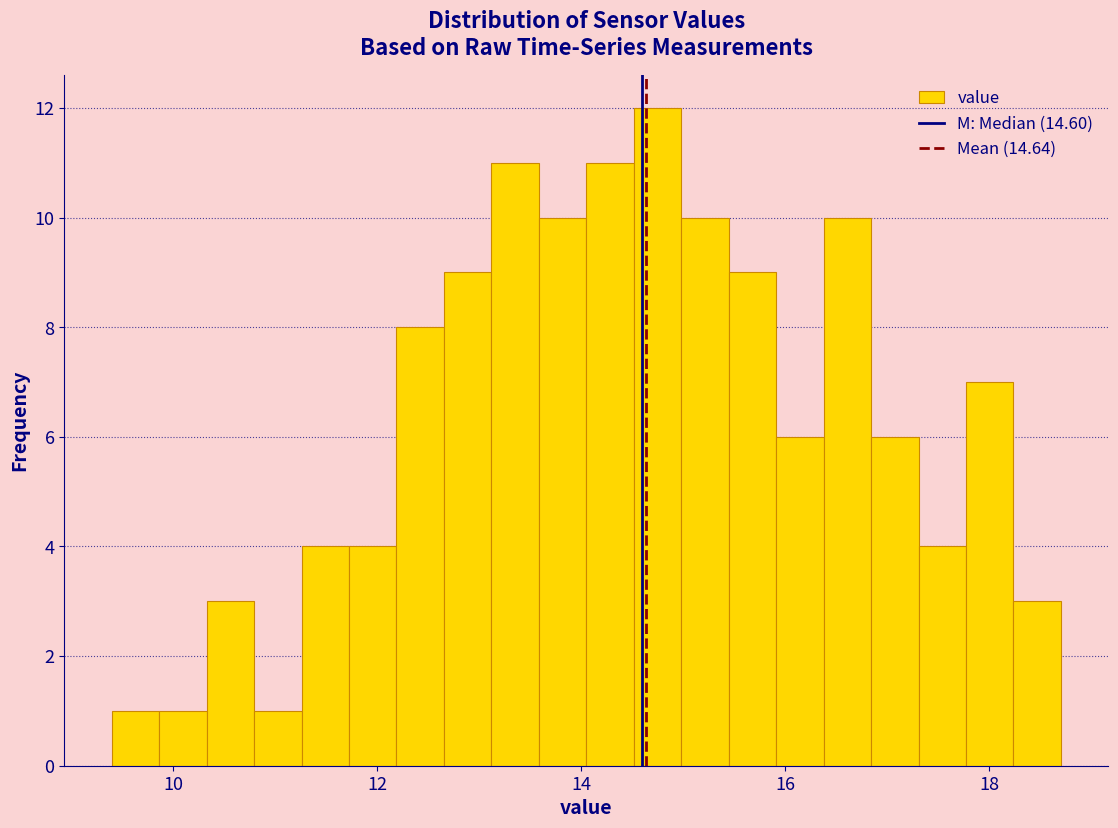

Read against the x-axis, roughly where is the centre of the tallest bar?

14.8